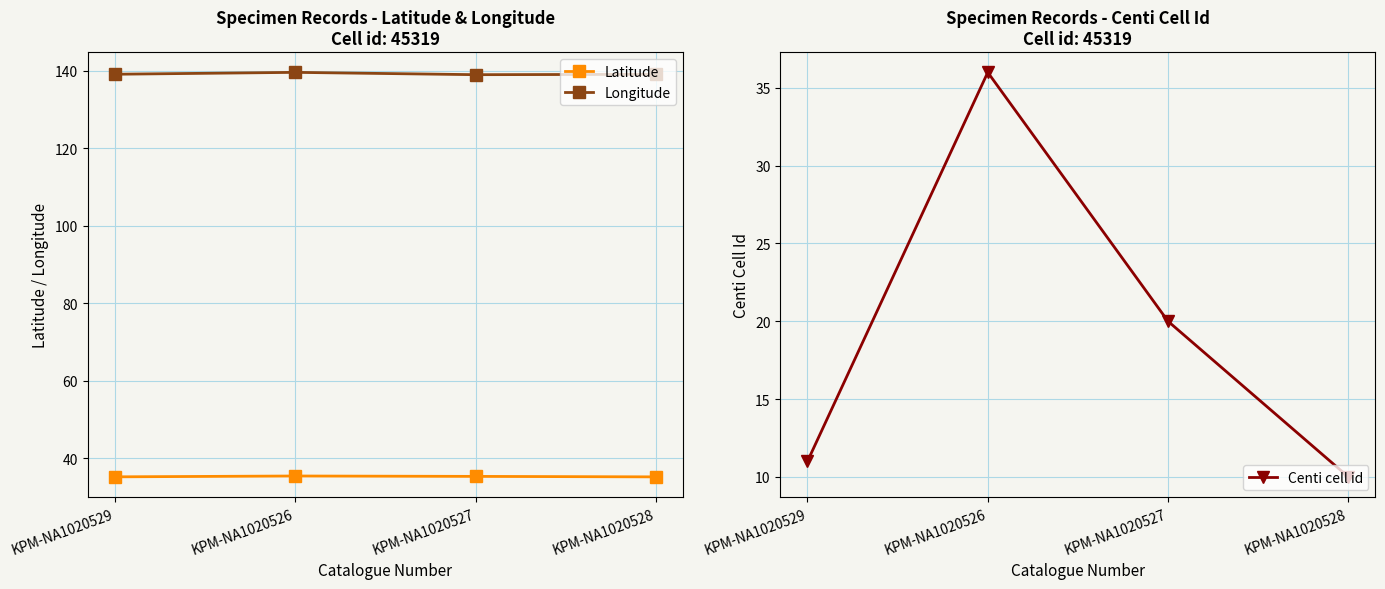

Is it true that Longitude equals 139.6 at KPM-NA1020526?

True